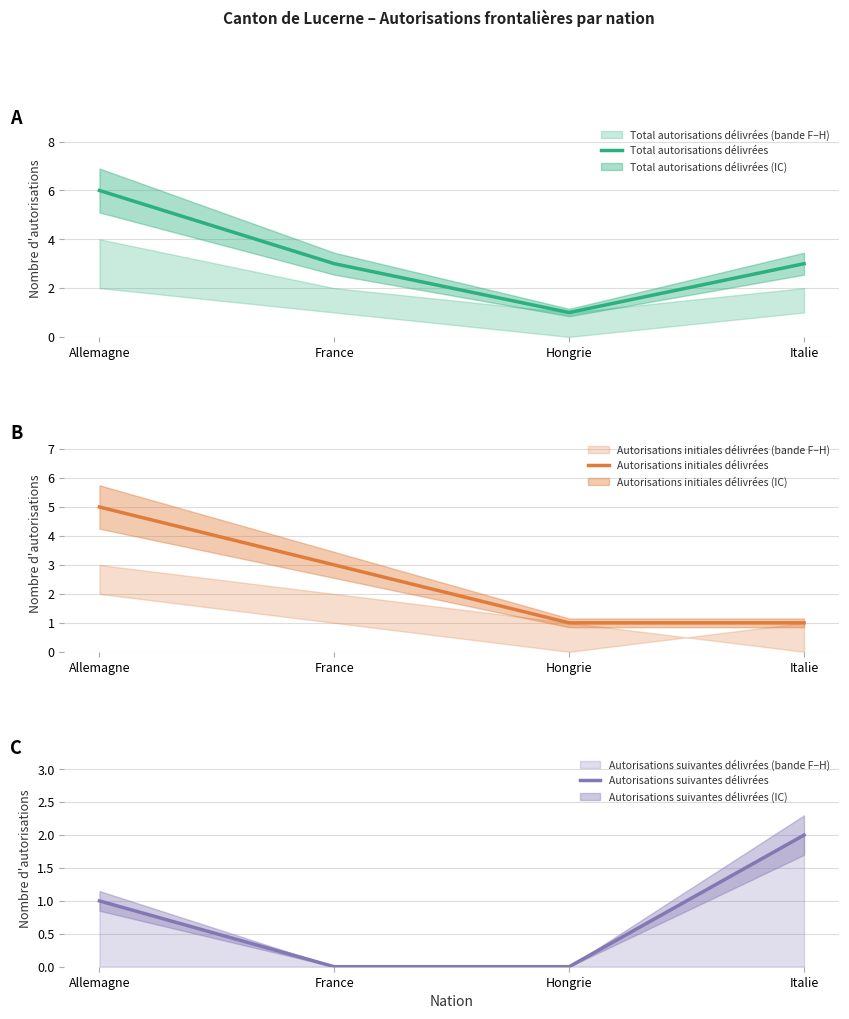

Reading right to left, extract all data points from this chart.

Total autorisations délivrées: Italie=3	Hongrie=1	France=3	Allemagne=6
Autorisations initiales délivrées: Italie=1	Hongrie=1	France=3	Allemagne=5
Autorisations suivantes délivrées: Italie=2	Hongrie=0	France=0	Allemagne=1